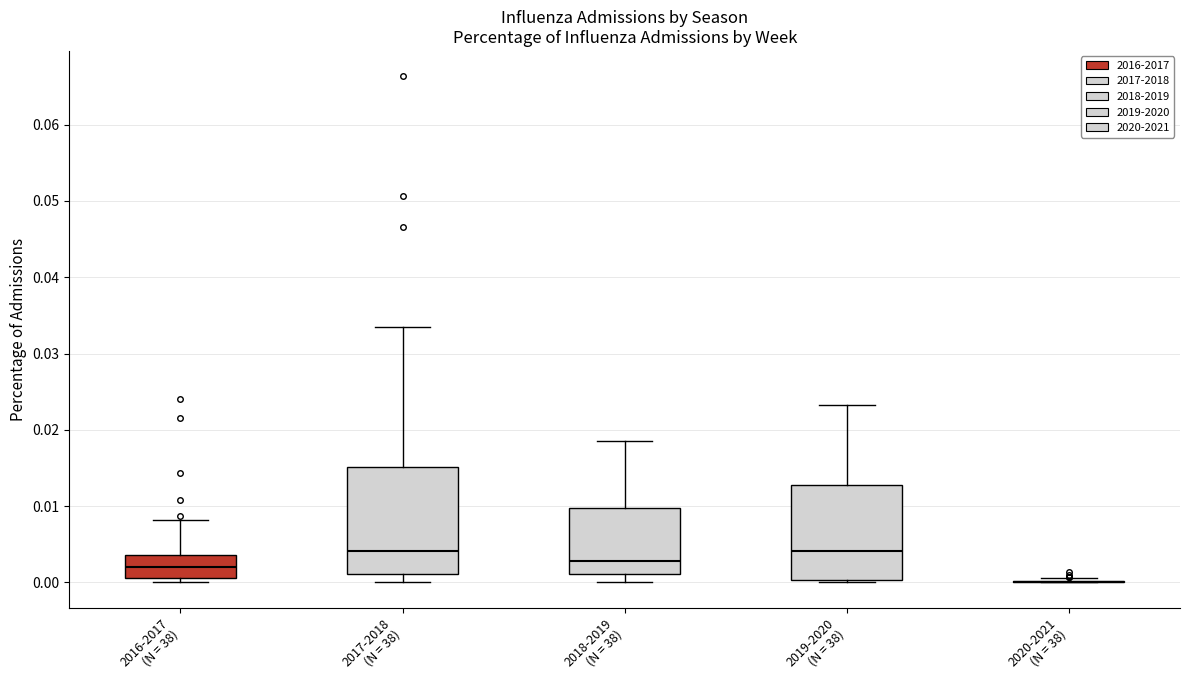

Comparing the boxes themselves (not the whiskers), which one is the tallest?

2017-2018 (N = 38)